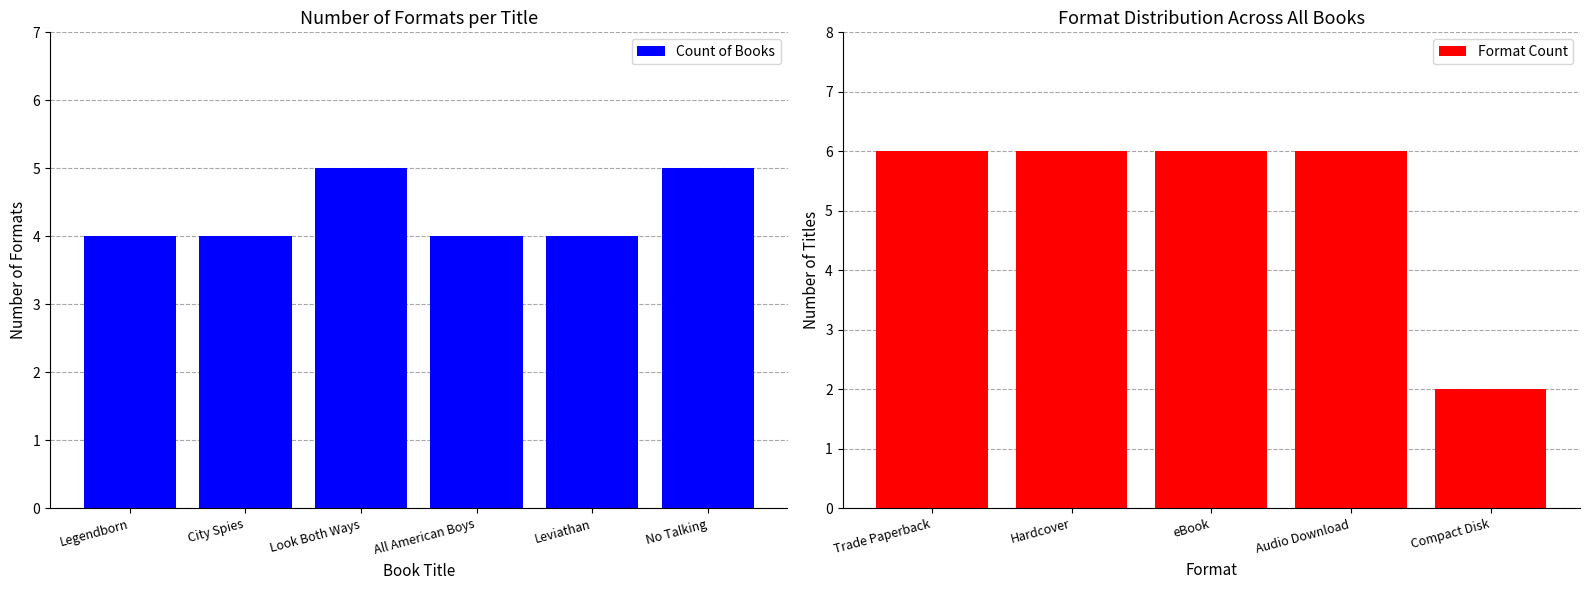

What is the sum of all values?

26